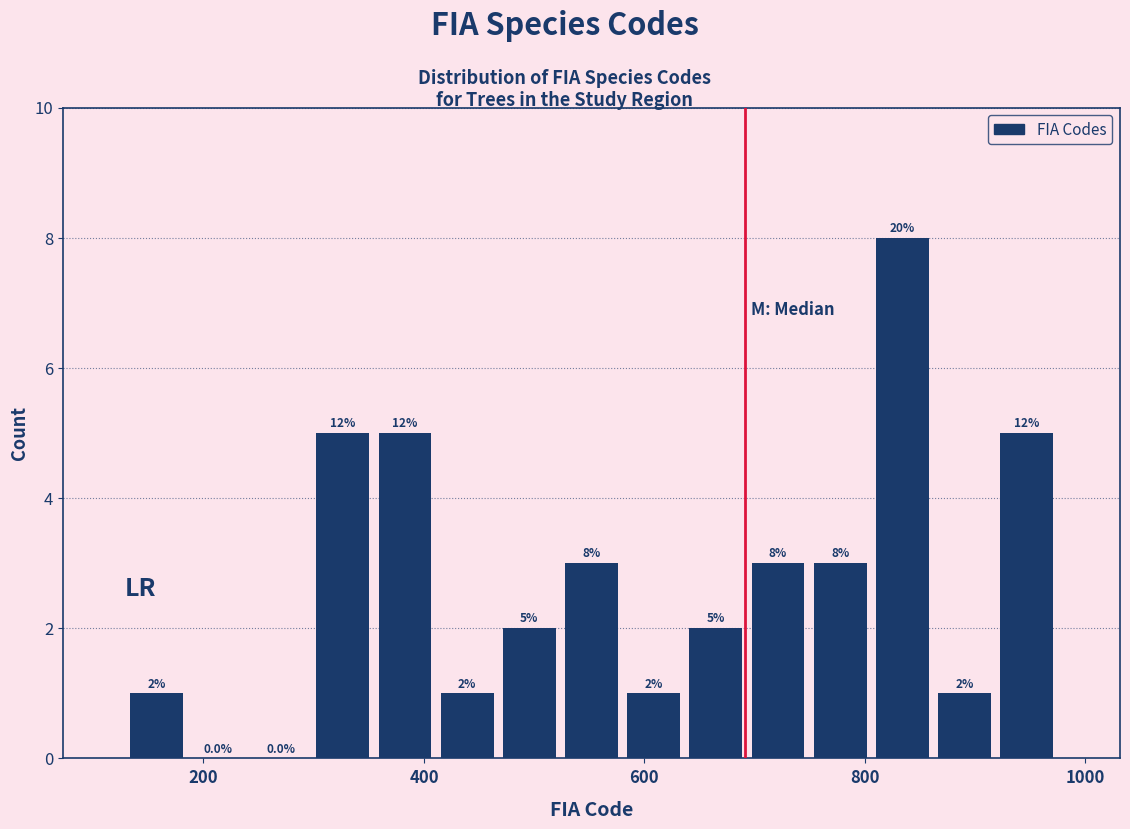

Around what value on the x-axis is the tallest bar? Give the approximate position of its centre, as read against the axis.

840